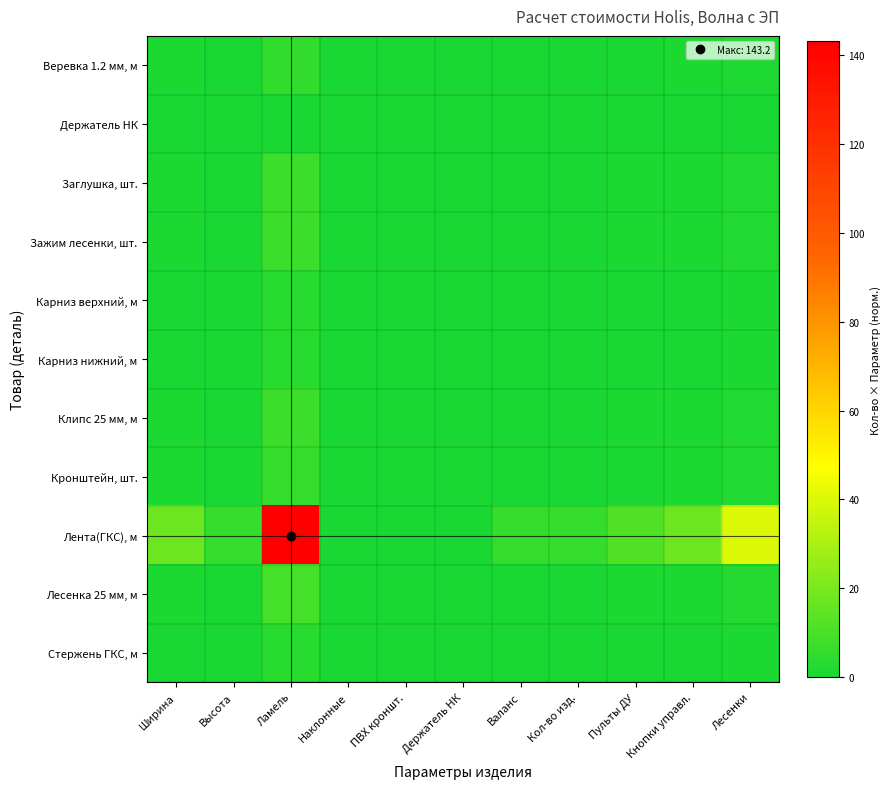

Reading left to right, what are all the values shown in this chart?

Веревка 1.2 мм, м: Ширина=0.6	Высота=0.2	Ламель=5.2	Наклонные=0.0	ПВХ кроншт.=0.0	Держатель НК=0.0	Валанс=0.2	Кол-во изд.=0.2	Пульты ДУ=0.4	Кнопки управл.=0.6	Лесенки=1.5
Держатель НК: Ширина=0.0	Высота=0.0	Ламель=0.0	Наклонные=0.0	ПВХ кроншт.=0.0	Держатель НК=0.0	Валанс=0.0	Кол-во изд.=0.0	Пульты ДУ=0.0	Кнопки управл.=0.0	Лесенки=0.0
Заглушка, шт.: Ширина=0.8	Высота=0.3	Ламель=7.0	Наклонные=0.0	ПВХ кроншт.=0.0	Держатель НК=0.0	Валанс=0.3	Кол-во изд.=0.3	Пульты ДУ=0.6	Кнопки управл.=0.8	Лесенки=2.0
Зажим лесенки, шт.: Ширина=0.8	Высота=0.3	Ламель=7.0	Наклонные=0.0	ПВХ кроншт.=0.0	Держатель НК=0.0	Валанс=0.3	Кол-во изд.=0.3	Пульты ДУ=0.6	Кнопки управл.=0.8	Лесенки=2.0
Карниз верхний, м: Ширина=0.4	Высота=0.1	Ламель=3.0	Наклонные=0.0	ПВХ кроншт.=0.0	Держатель НК=0.0	Валанс=0.1	Кол-во изд.=0.1	Пульты ДУ=0.2	Кнопки управл.=0.4	Лесенки=0.8
Карниз нижний, м: Ширина=0.4	Высота=0.1	Ламель=3.0	Наклонные=0.0	ПВХ кроншт.=0.0	Держатель НК=0.0	Валанс=0.1	Кол-во изд.=0.1	Пульты ДУ=0.2	Кнопки управл.=0.4	Лесенки=0.8
Клипс 25 мм, м: Ширина=0.8	Высота=0.3	Ламель=7.0	Наклонные=0.0	ПВХ кроншт.=0.0	Держатель НК=0.0	Валанс=0.3	Кол-во изд.=0.3	Пульты ДУ=0.6	Кнопки управл.=0.8	Лесенки=2.0
Кронштейн, шт.: Ширина=0.7	Высота=0.2	Ламель=6.0	Наклонные=0.0	ПВХ кроншт.=0.0	Держатель НК=0.0	Валанс=0.2	Кол-во изд.=0.2	Пульты ДУ=0.5	Кнопки управл.=0.7	Лесенки=1.7
Лента(ГКС), м: Ширина=17.2	Высота=5.7	Ламель=143.2	Наклонные=0.0	ПВХ кроншт.=0.0	Держатель НК=0.0	Валанс=5.7	Кол-во изд.=5.7	Пульты ДУ=11.5	Кнопки управл.=17.2	Лесенки=40.1
Лесенка 25 мм, м: Ширина=1.1	Высота=0.4	Ламель=9.1	Наклонные=0.0	ПВХ кроншт.=0.0	Держатель НК=0.0	Валанс=0.4	Кол-во изд.=0.4	Пульты ДУ=0.7	Кнопки управл.=1.1	Лесенки=2.5
Стержень ГКС, м: Ширина=0.4	Высота=0.1	Ламель=3.0	Наклонные=0.0	ПВХ кроншт.=0.0	Держатель НК=0.0	Валанс=0.1	Кол-во изд.=0.1	Пульты ДУ=0.2	Кнопки управл.=0.4	Лесенки=0.8